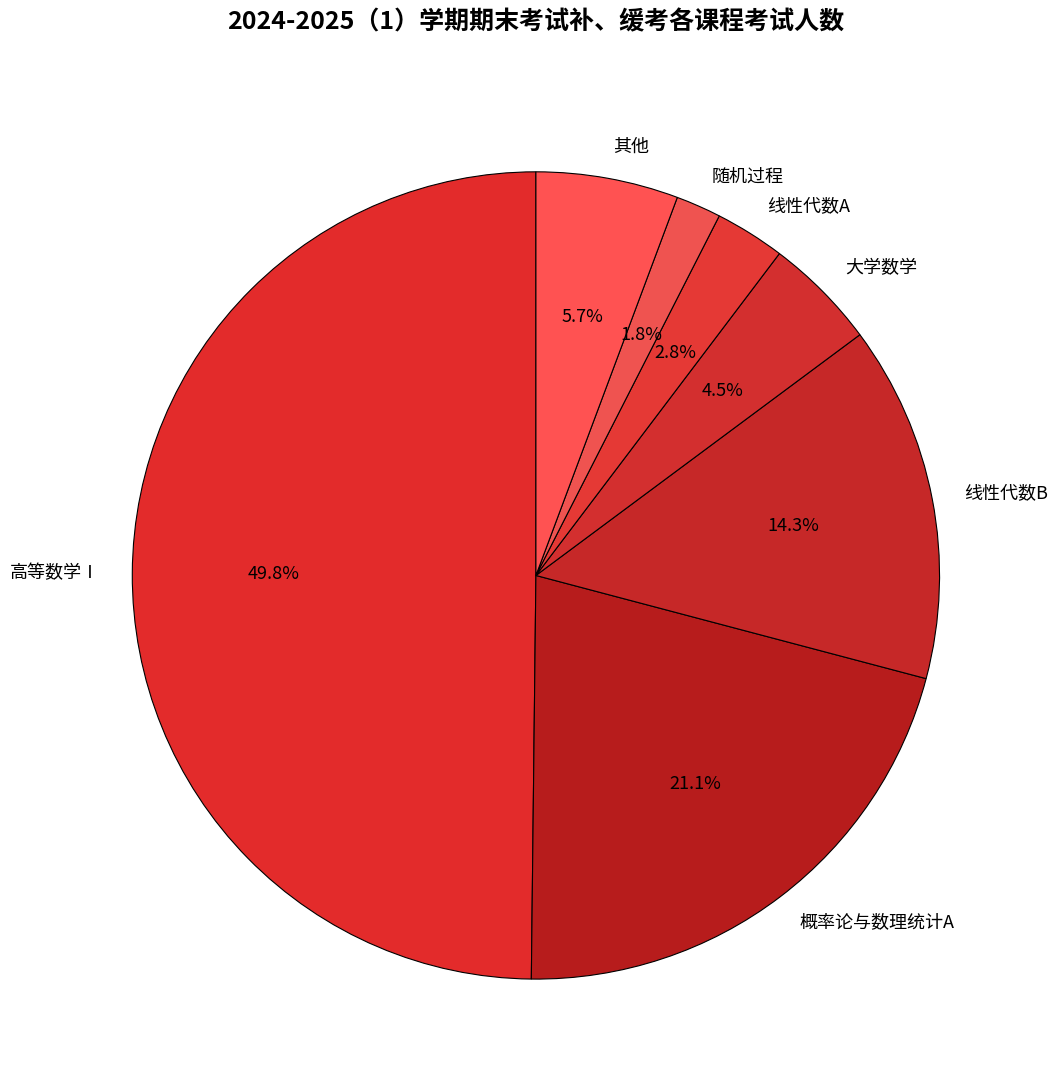

Between 随机过程 and 其他, which is larger?

其他